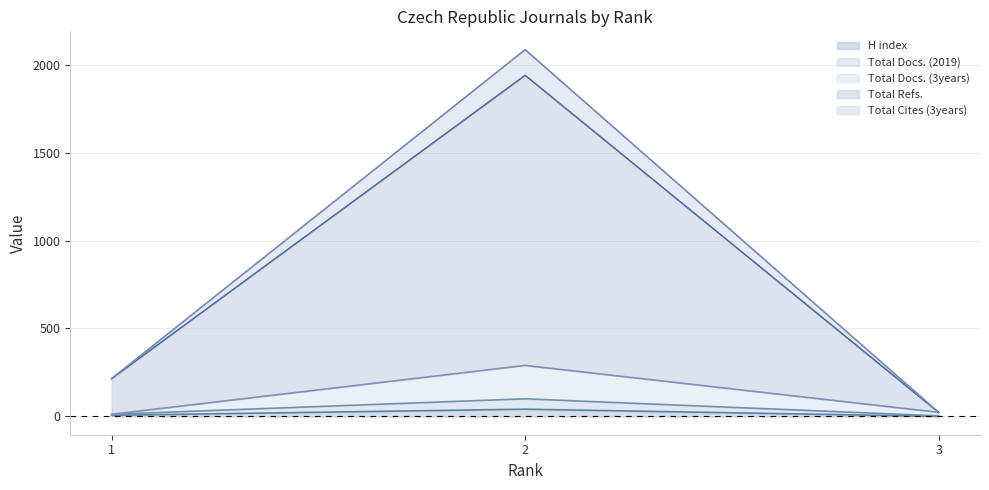

Rank the series by their maximum value, from highest to lowest.

Total Cites (3years), Total Refs., Total Docs. (3years), Total Docs. (2019), H index